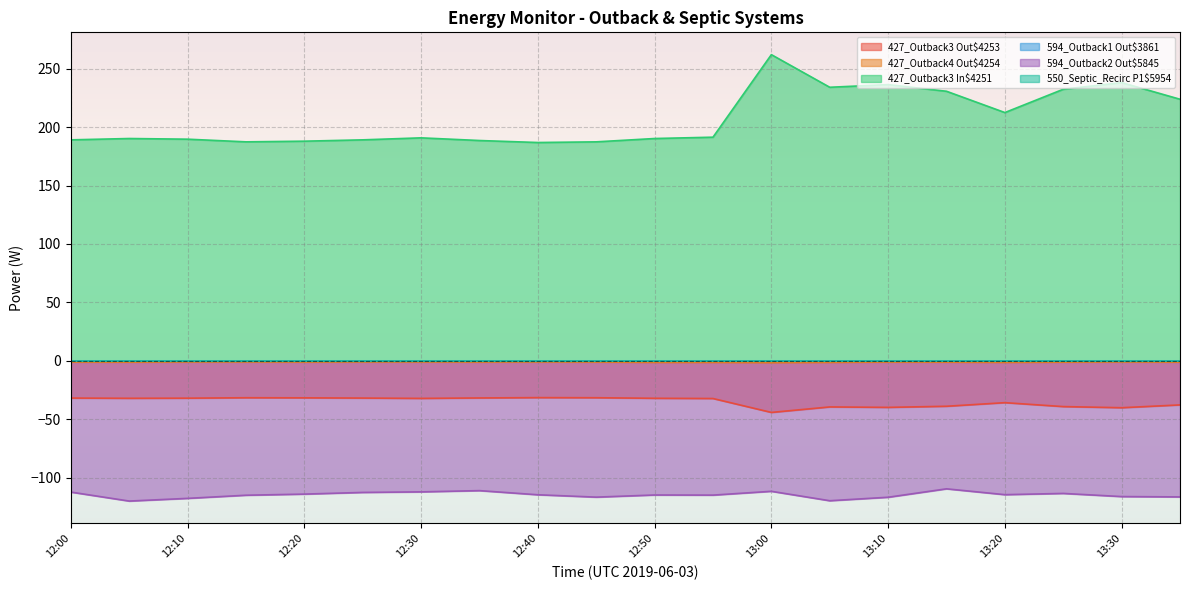

Where is 427_Outback4 Out$4254 nearest to the value -1?

12:10